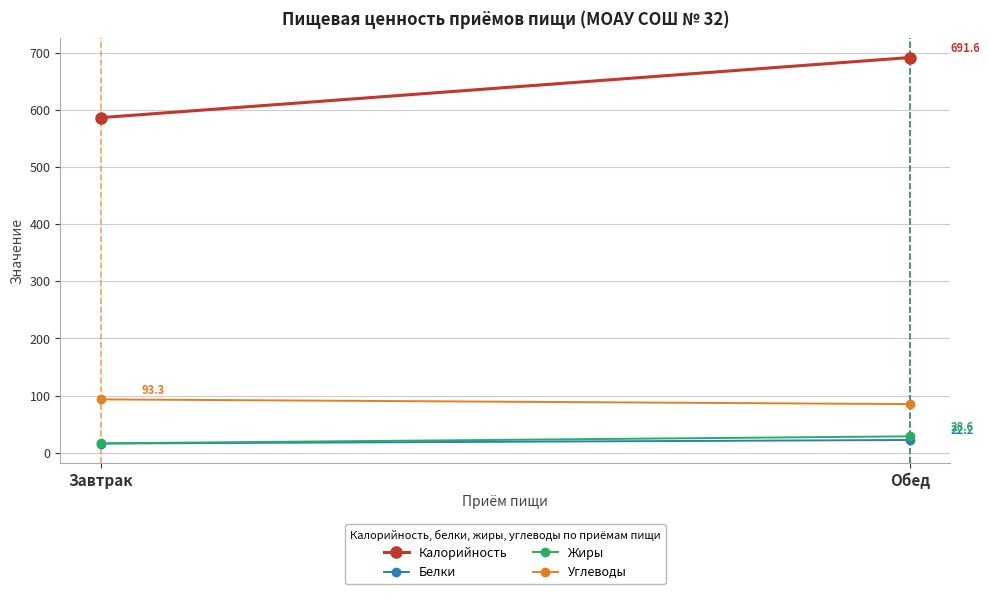

What is the sum of all Калорийность values?

1278.0